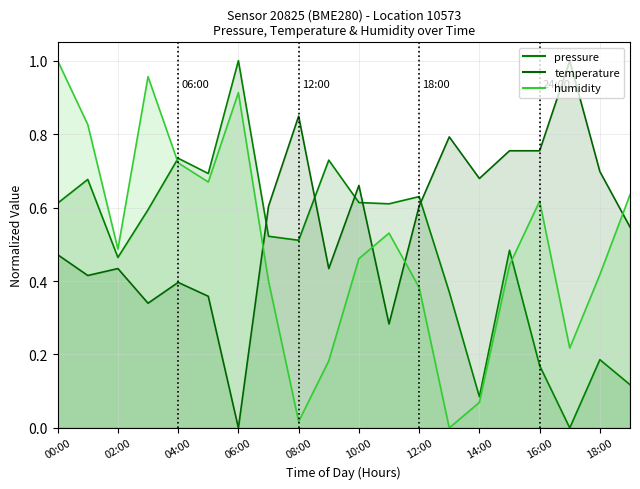

How many interior local peaks does the pressure series have?

7